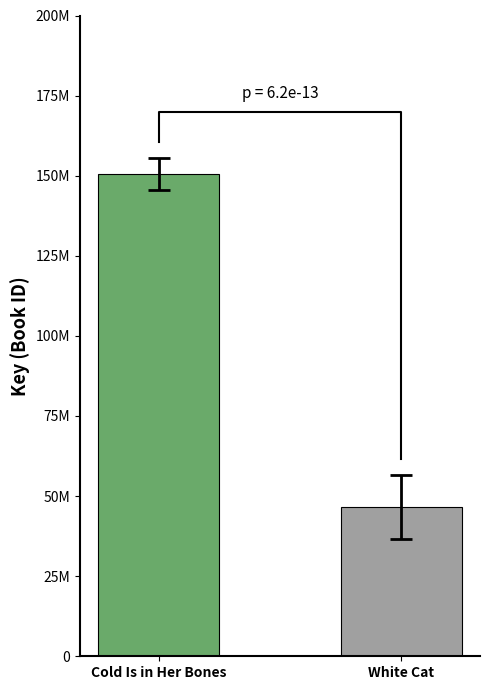

At which category does the chart reach its minimum across all series?

White Cat